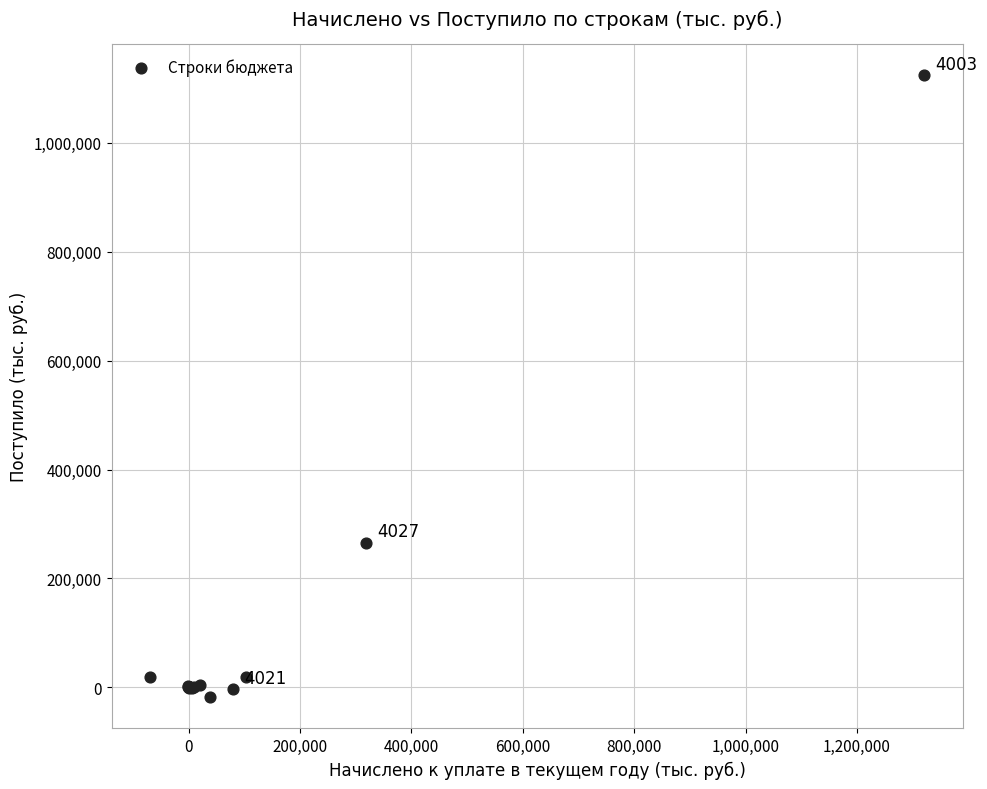

What Y value in the scatter plot is closest to 552857?

265774